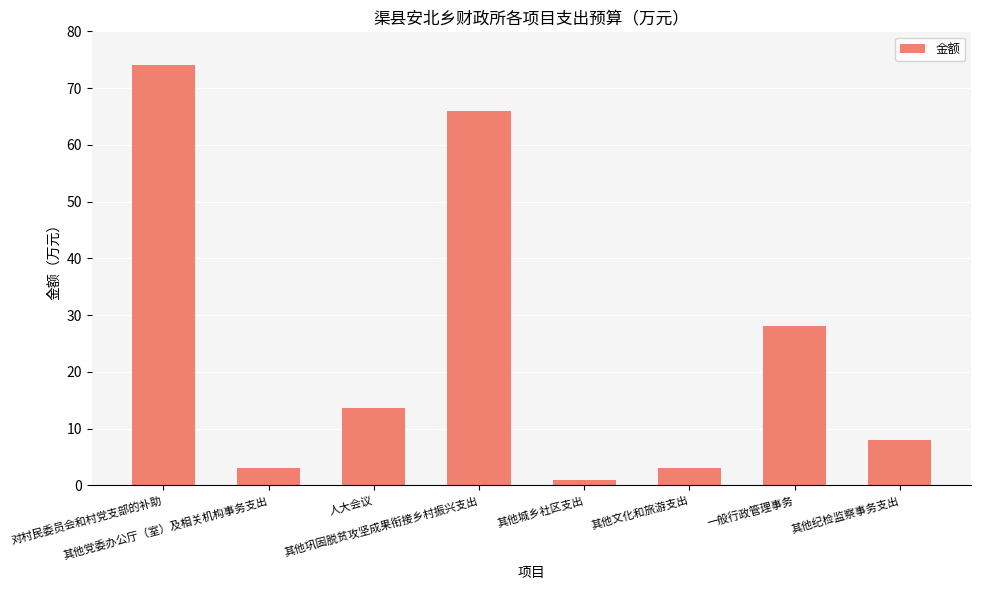

Reading left to right, what are all the values shown in this chart?

对村民委员会和村党支部的补助=74.0	其他党委办公厅（室）及相关机构事务支出=3.0	人大会议=13.7	其他巩固脱贫攻坚成果衔接乡村振兴支出=66.0	其他城乡社区支出=1.0	其他文化和旅游支出=3.0	一般行政管理事务=28.0	其他纪检监察事务支出=8.0